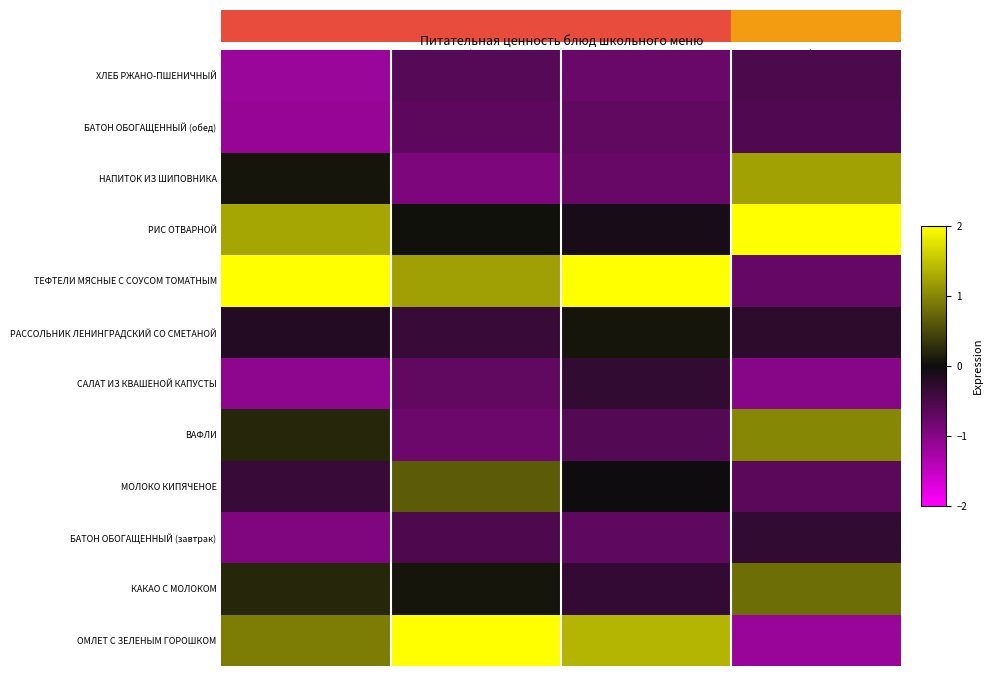

At how many categories does at least one series exceed 0?

4